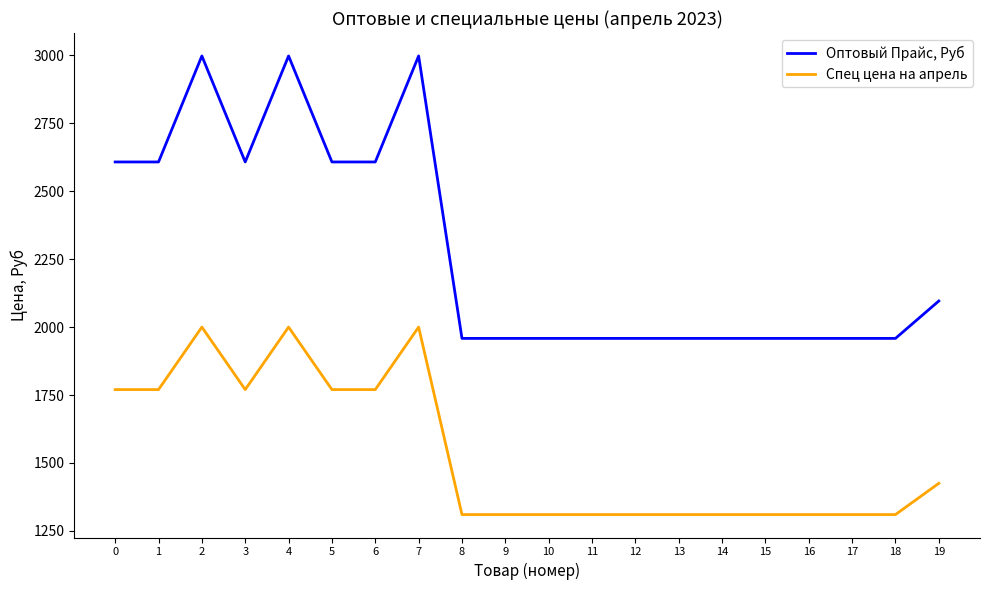

What is the difference between the Оптовый Прайс, Руб values at 16 and 6?

649.4